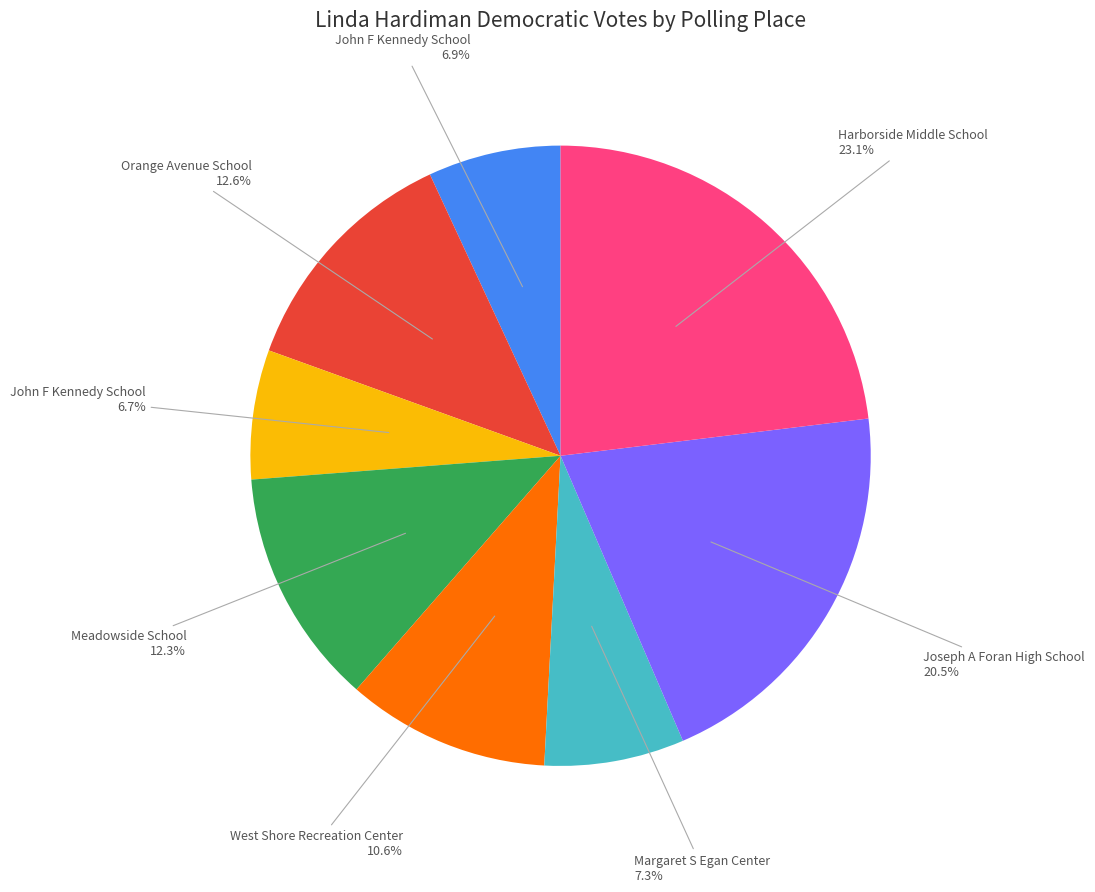

Is there any slice that represents more than half of the pie?

No